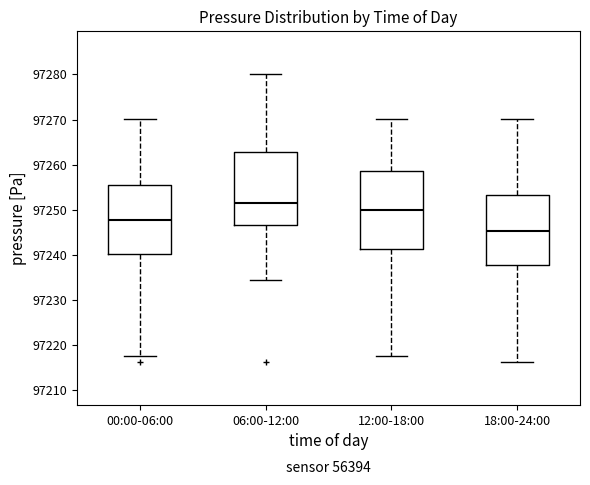

Reading left to right, read every box against the y-axis: the position of its median line, the range the box covers, and the ends of its whiskers. The values are not printed on the chart, so give them approximately, as read against the axis.

00:00-06:00: median 97248, box 97240 to 97255, whiskers 97218 to 97270
06:00-12:00: median 97252, box 97247 to 97263, whiskers 97234 to 97280
12:00-18:00: median 97250, box 97241 to 97259, whiskers 97218 to 97270
18:00-24:00: median 97245, box 97238 to 97253, whiskers 97216 to 97270